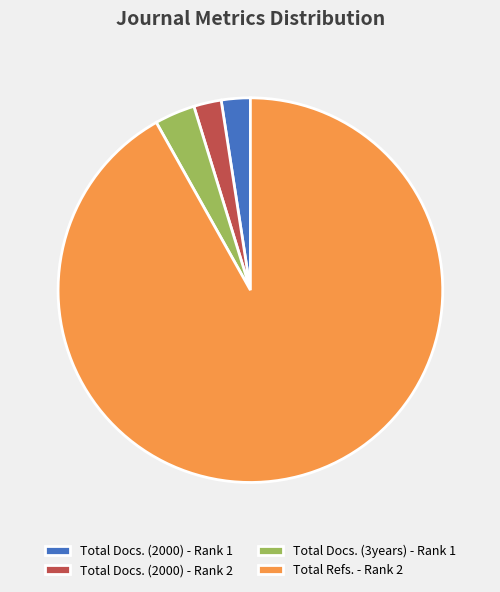

Which has a higher value, Total Refs. - Rank 2 or Total Docs. (3years) - Rank 1?

Total Refs. - Rank 2